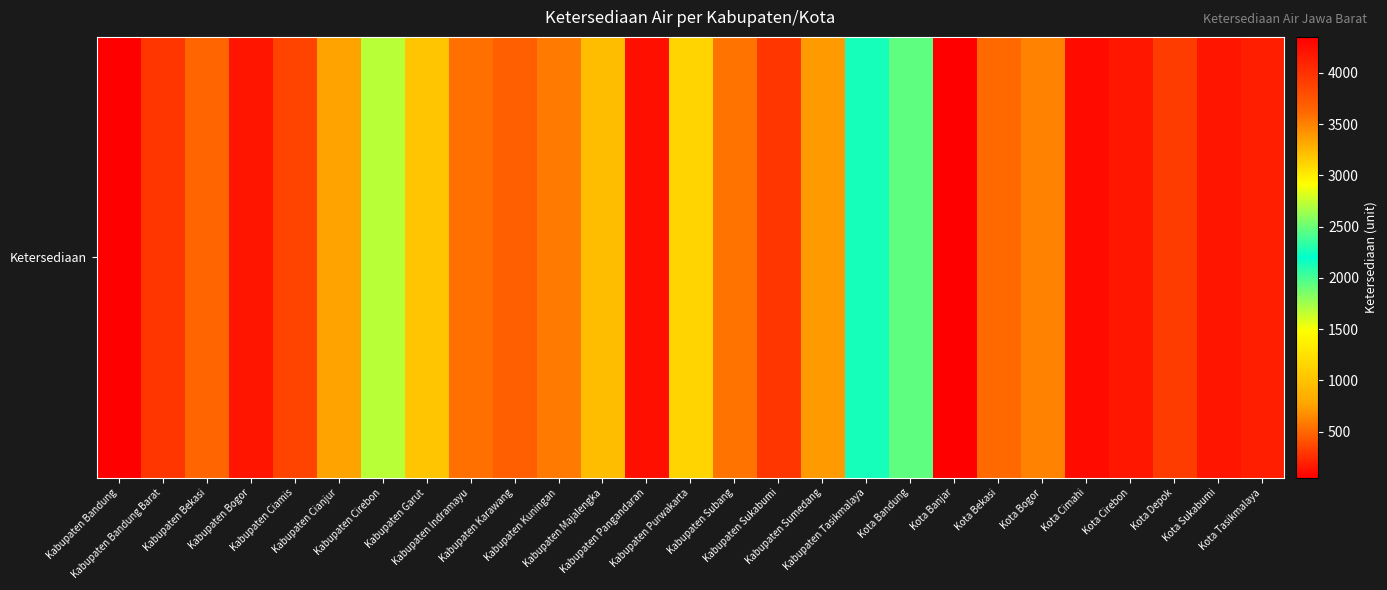

Reading left to right, transcribe all the data shown in this chart.

Kabupaten Bandung=4351.6	Kabupaten Bandung Barat=292.4	Kabupaten Bekasi=491.1	Kabupaten Bogor=4200.0	Kabupaten Ciamis=344.0	Kabupaten Cianjur=757.1	Kabupaten Cirebon=1685.0	Kabupaten Garut=1022.8	Kabupaten Indramayu=540.0	Kabupaten Karawang=465.4	Kabupaten Kuningan=585.0	Kabupaten Majalengka=965.0	Kabupaten Pangandaran=118.0	Kabupaten Purwakarta=1148.0	Kabupaten Subang=555.0	Kabupaten Sukabumi=290.0	Kabupaten Sumedang=3380.0	Kabupaten Tasikmalaya=2264.0	Kota Bandung=2465.0	Kota Banjar=49.7	Kota Bekasi=507.4	Kota Bogor=615.9	Kota Cimahi=100.2	Kota Cirebon=152.9	Kota Depok=315.0	Kota Sukabumi=145.0	Kota Tasikmalaya=191.2